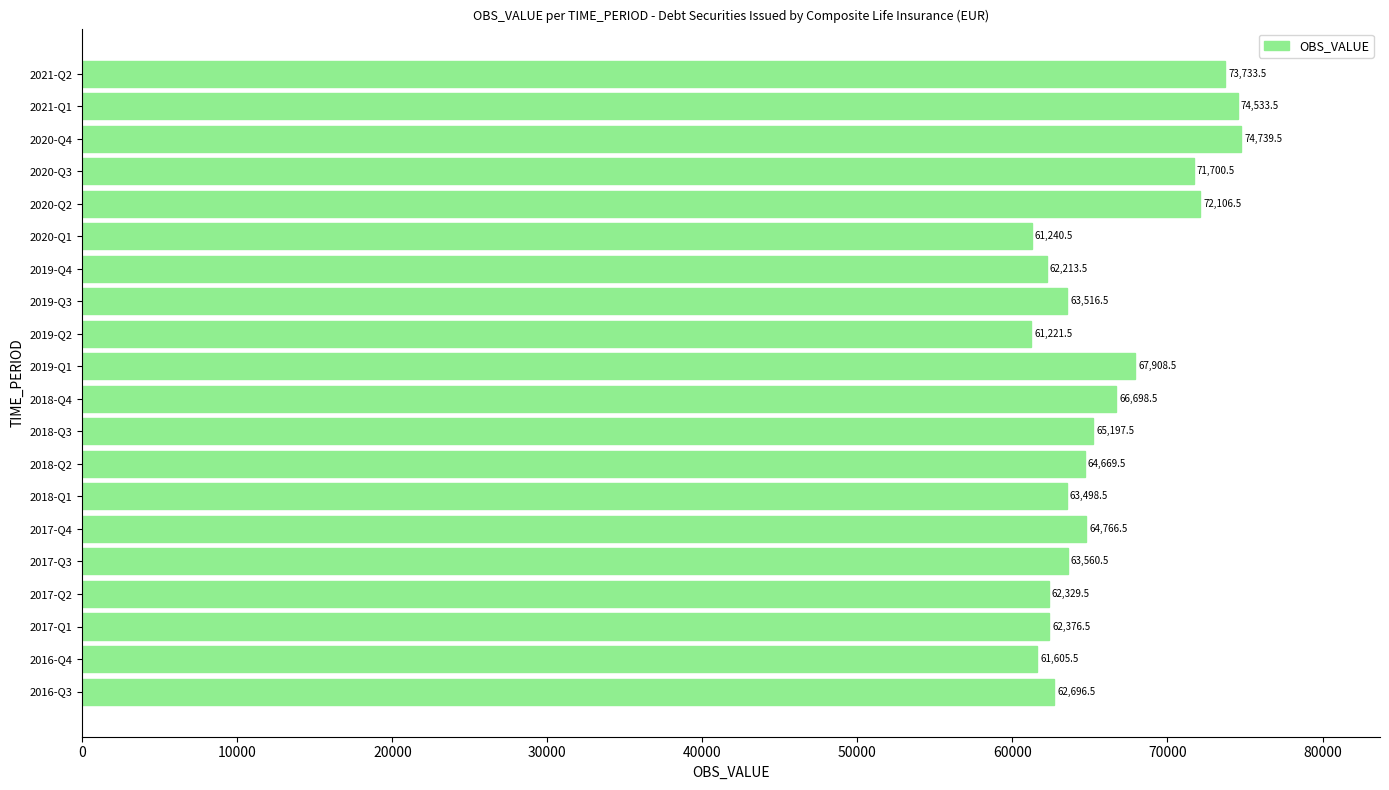

Reading top to bottom, extract all data points from this chart.

2021-Q2=73733.5	2021-Q1=74533.5	2020-Q4=74739.5	2020-Q3=71700.5	2020-Q2=72106.5	2020-Q1=61240.5	2019-Q4=62213.5	2019-Q3=63516.5	2019-Q2=61221.5	2019-Q1=67908.5	2018-Q4=66698.5	2018-Q3=65197.5	2018-Q2=64669.5	2018-Q1=63498.5	2017-Q4=64766.5	2017-Q3=63560.5	2017-Q2=62329.5	2017-Q1=62376.5	2016-Q4=61605.5	2016-Q3=62696.5